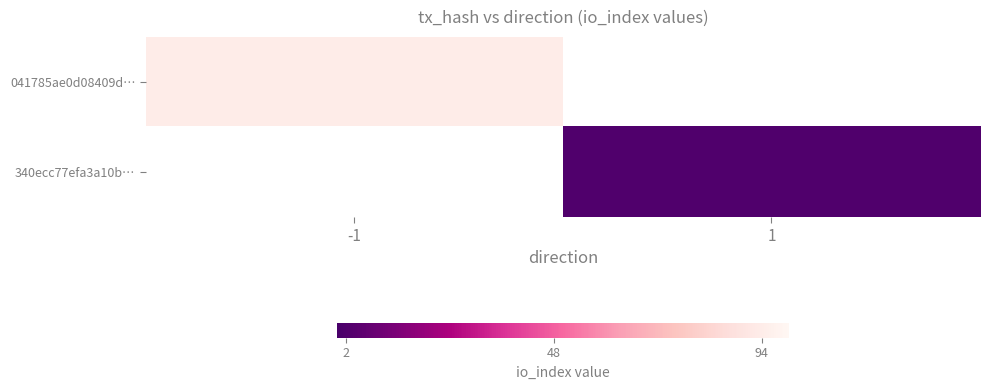

Which category has the lowest value across all series?

1